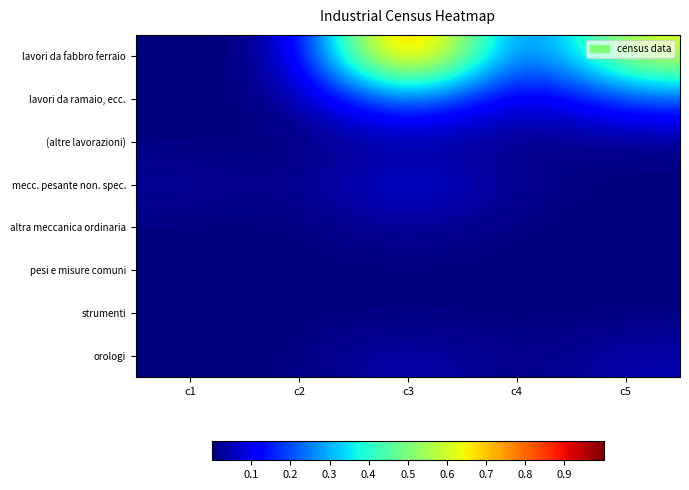

Reading left to right, what are all the values shown in this chart?

lavori da fabbro ferraio: c1=0.0	c2=0.0	c3=1.0	c4=0.1	c5=0.6
lavori da ramaio, ecc.: c1=0.0	c2=0.0	c3=0.3	c4=0.0	c5=0.2
(altre lavorazioni): c1=0.0	c2=0.0	c3=0.0	c4=0.0	c5=0.0
mecc. pesante non. spec.: c1=0.0	c2=0.0	c3=0.1	c4=0.0	c5=0.0
altra meccanica ordinaria: c1=0.0	c2=0.0	c3=0.0	c4=0.0	c5=0.0
pesi e misure comuni: c1=0.0	c2=0.0	c3=0.0	c4=0.0	c5=0.0
strumenti: c1=0.0	c2=0.0	c3=0.0	c4=0.0	c5=0.0
orologi: c1=0.0	c2=0.0	c3=0.0	c4=0.0	c5=0.0